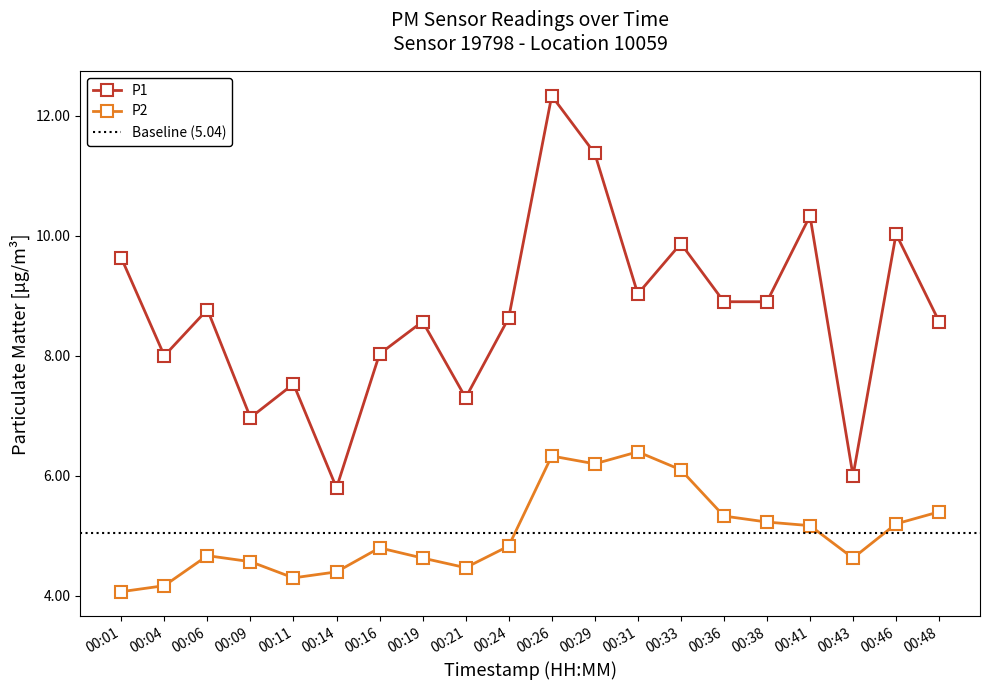

Where does the P1 series first go above 8?

00:01